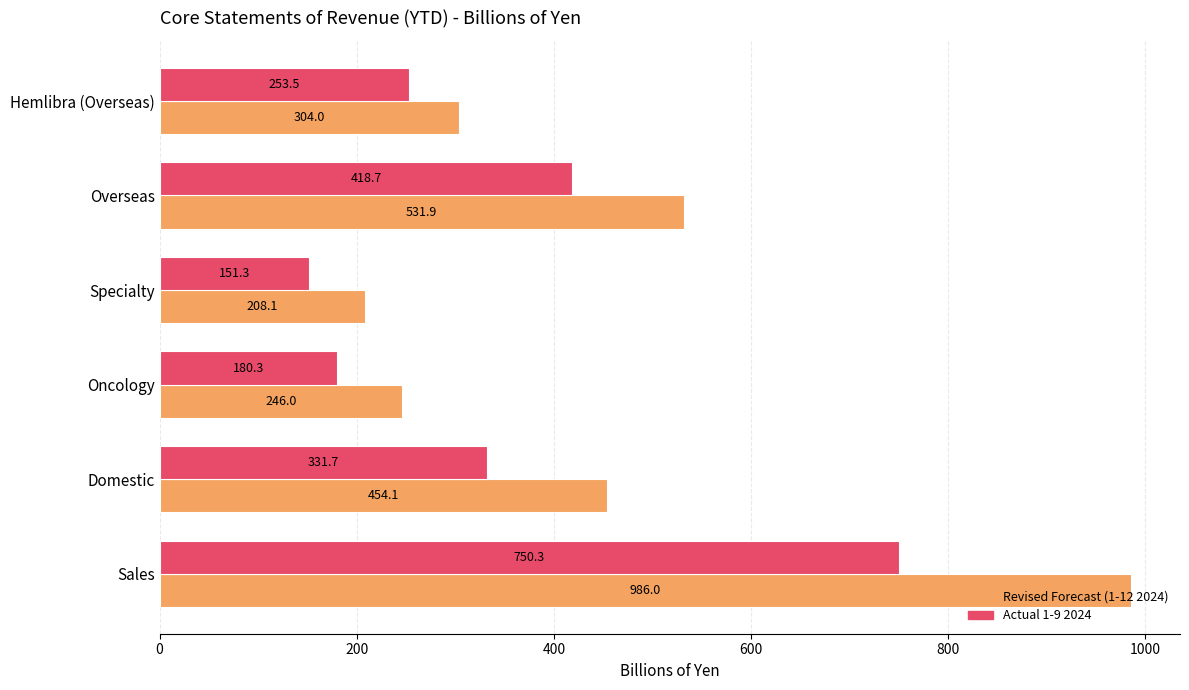

Which series has the largest total across all categories?

Revised Forecast (1-12 2024)